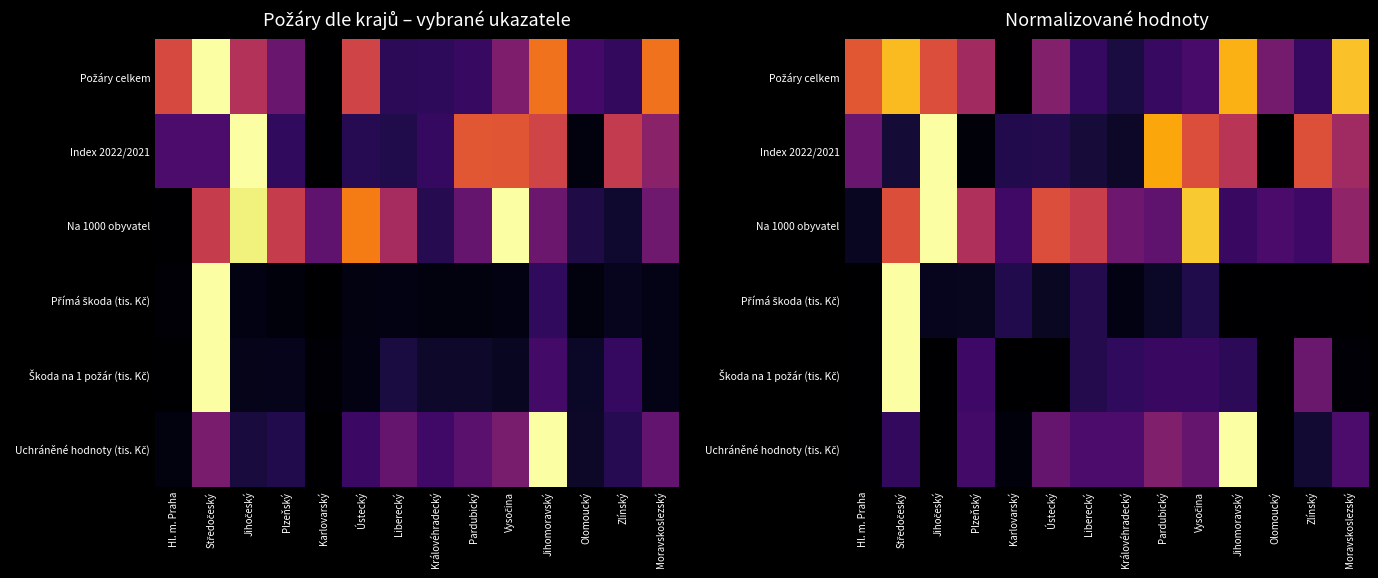

List the labels in order of Na 1000 obyvatel value, largest first.

Jihočeský, Vysočina, Středočeský, Ústecký, Liberecký, Plzeňský, Moravskoslezský, Královéhradecký, Pardubický, Olomoucký, Karlovarský, Zlínský, Jihomoravský, Hl. m. Praha